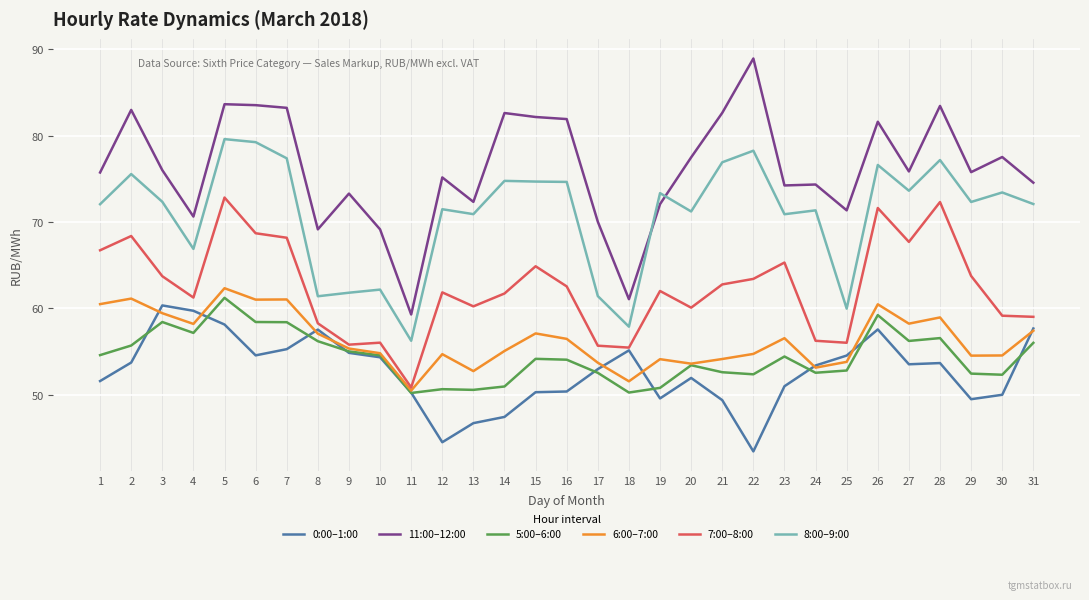

What is the sum of all 5:00–6:00 values?

1685.2